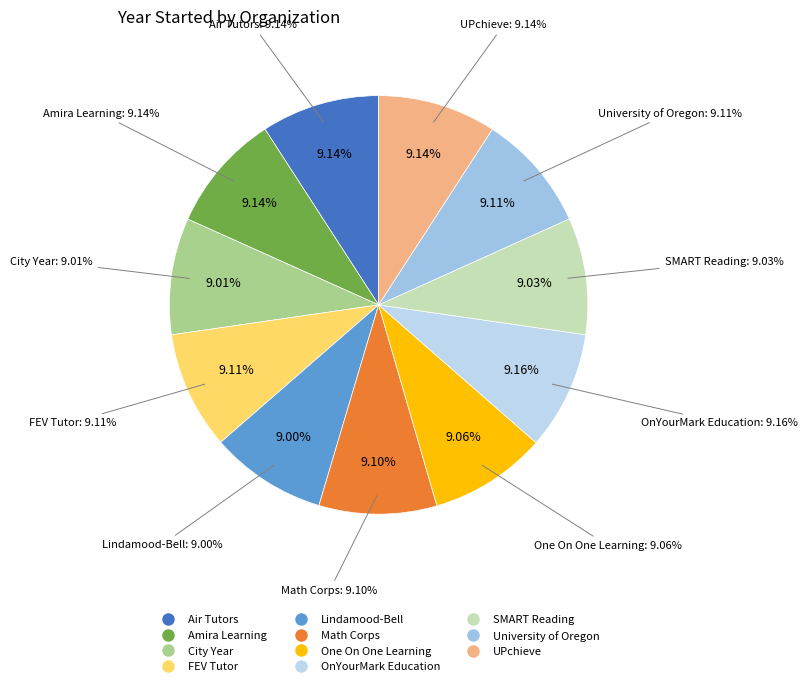

What is the ratio of the value at University of Oregon to the value at UPchieve?

1.0